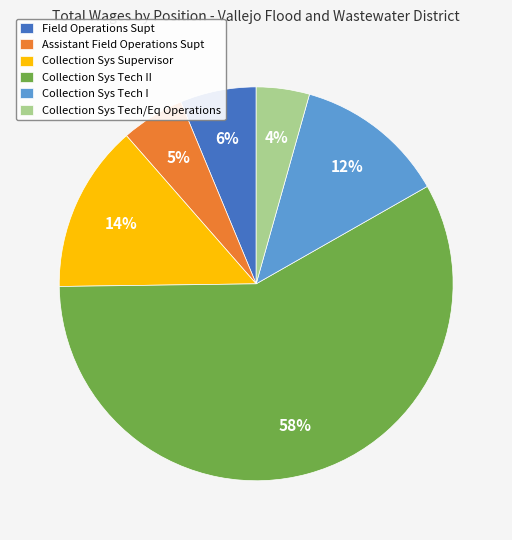

Rank the categories by value from highest to lowest.

Collection Sys Tech II, Collection Sys Supervisor, Collection Sys Tech I, Field Operations Supt, Assistant Field Operations Supt, Collection Sys Tech/Eq Operations